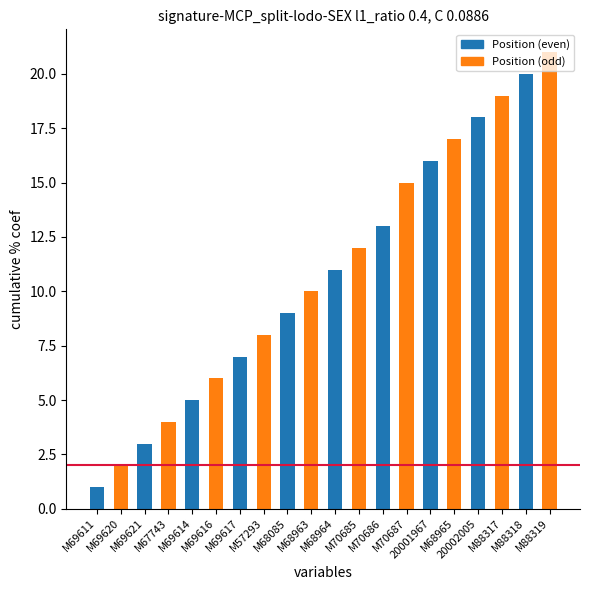

Does the chart contain stacked bars?

No